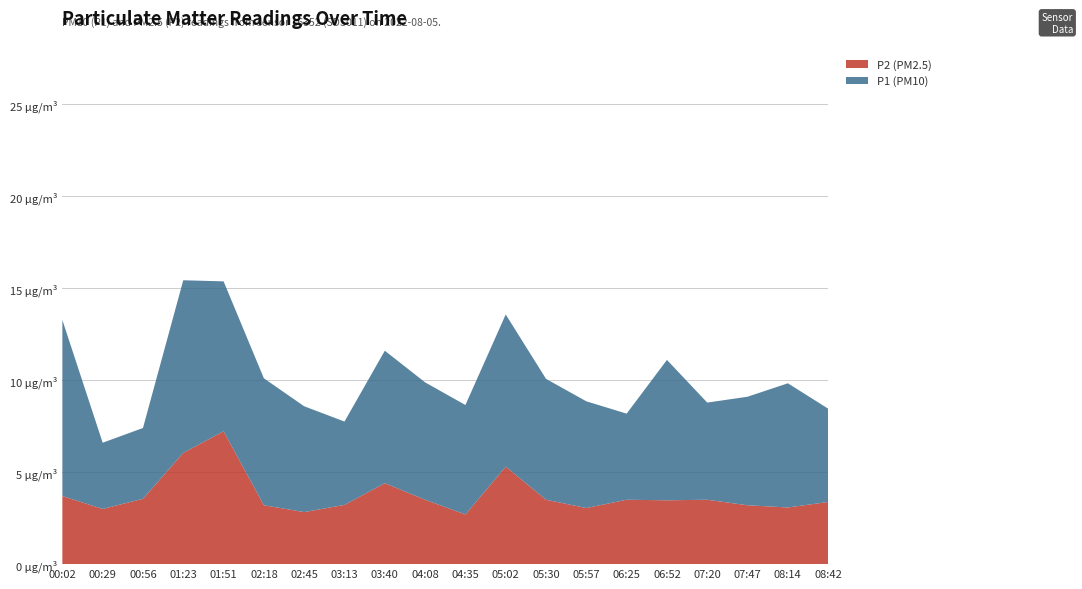

Reading left to right, transcribe all the data shown in this chart.

P1: 00:02=9.6	00:29=3.6	00:56=3.9	01:23=9.4	01:51=8.2	02:18=6.9	02:45=5.8	03:13=4.5	03:40=7.2	04:08=6.4	04:35=6.0	05:02=8.3	05:30=6.6	05:57=5.8	06:25=4.7	06:52=7.6	07:20=5.3	07:47=5.9	08:14=6.8	08:42=5.1
P2: 00:02=3.7	00:29=3.0	00:56=3.5	01:23=6.0	01:51=7.2	02:18=3.2	02:45=2.8	03:13=3.2	03:40=4.4	04:08=3.5	04:35=2.7	05:02=5.3	05:30=3.5	05:57=3.0	06:25=3.5	06:52=3.5	07:20=3.5	07:47=3.2	08:14=3.1	08:42=3.4